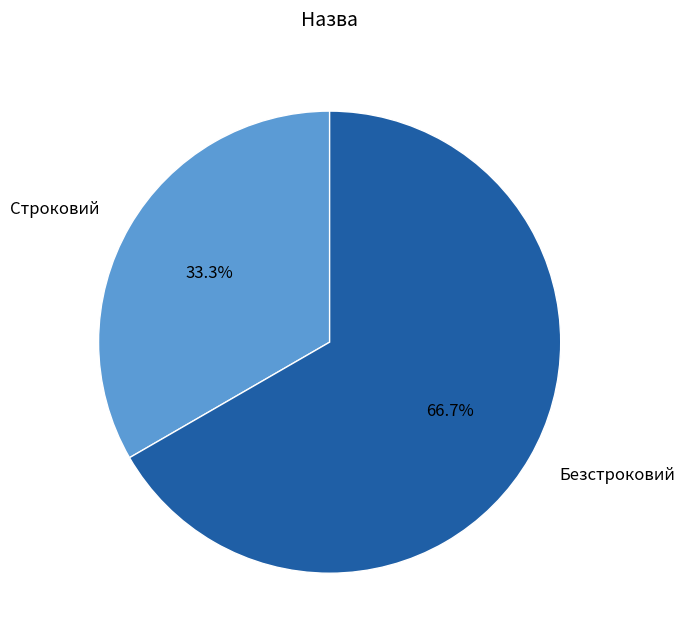

Rank the categories by value from lowest to highest.

Строковий, Безстроковий